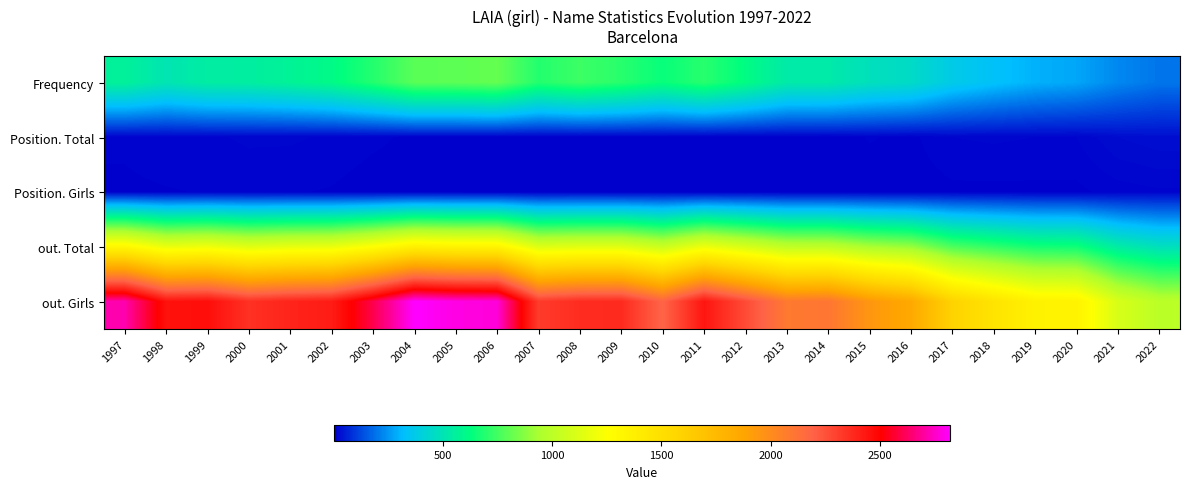

What is the smallest value displayed?

2